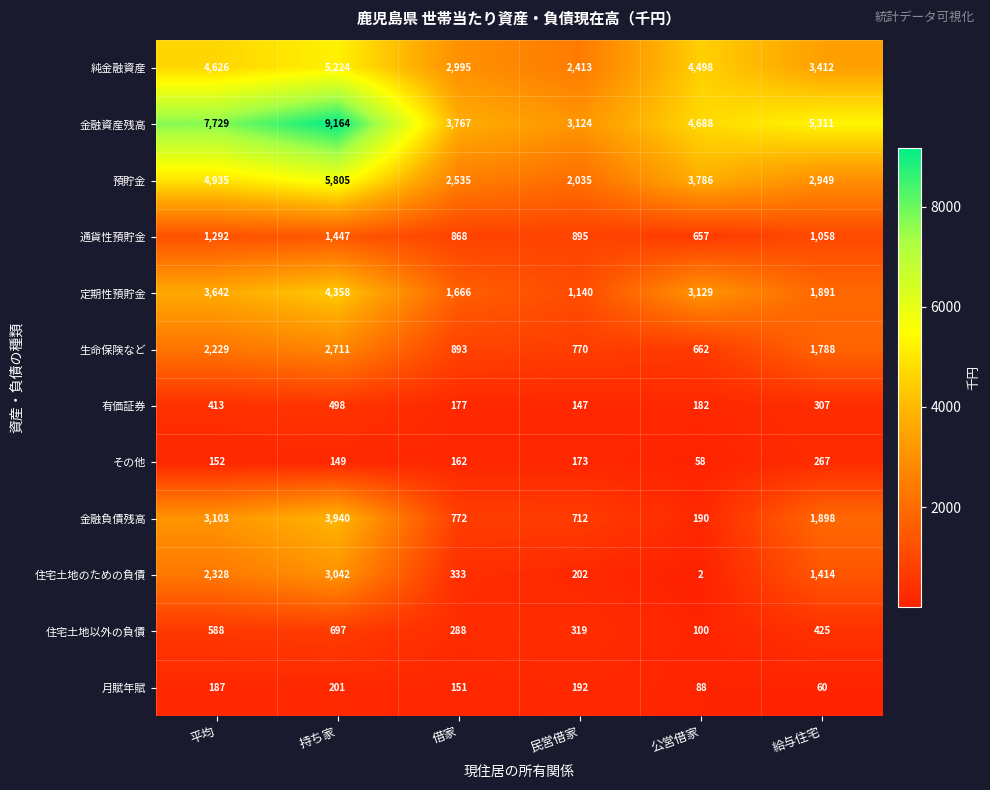

What is the difference between the second highest and second lowest values in the 有価証券 series?

236